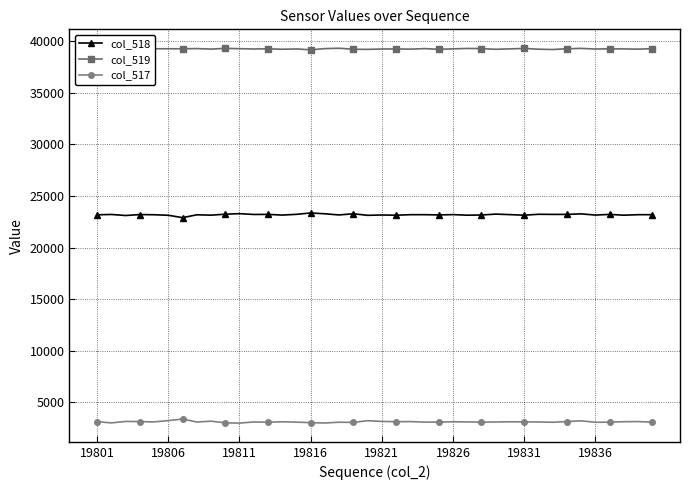

True or false: col_518 and col_517 intersect in this chart.

False